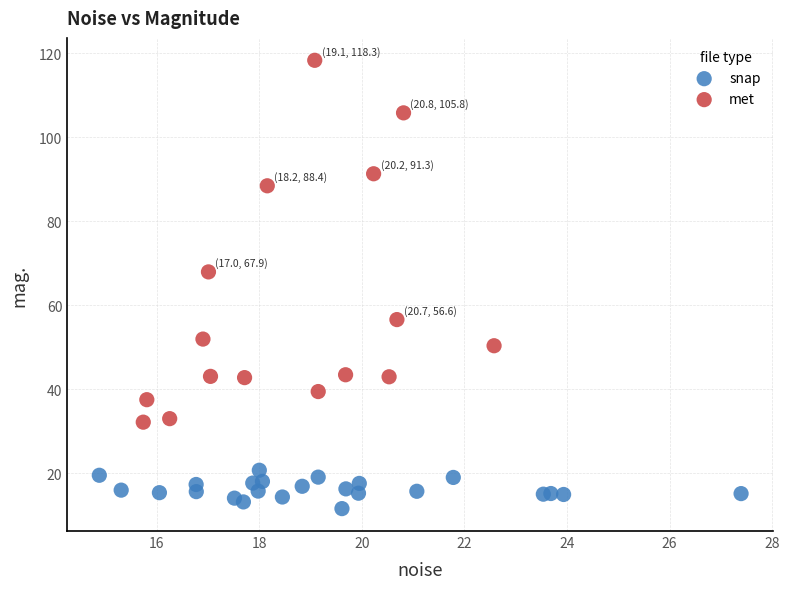

Which series reaches the minimum Y coordinate?

snap